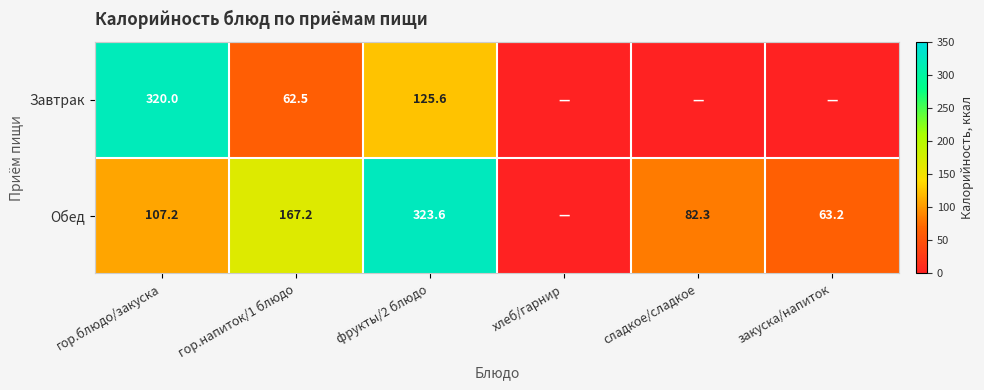

The value of Обед at закуска/напиток is 63.2. True or false?

True